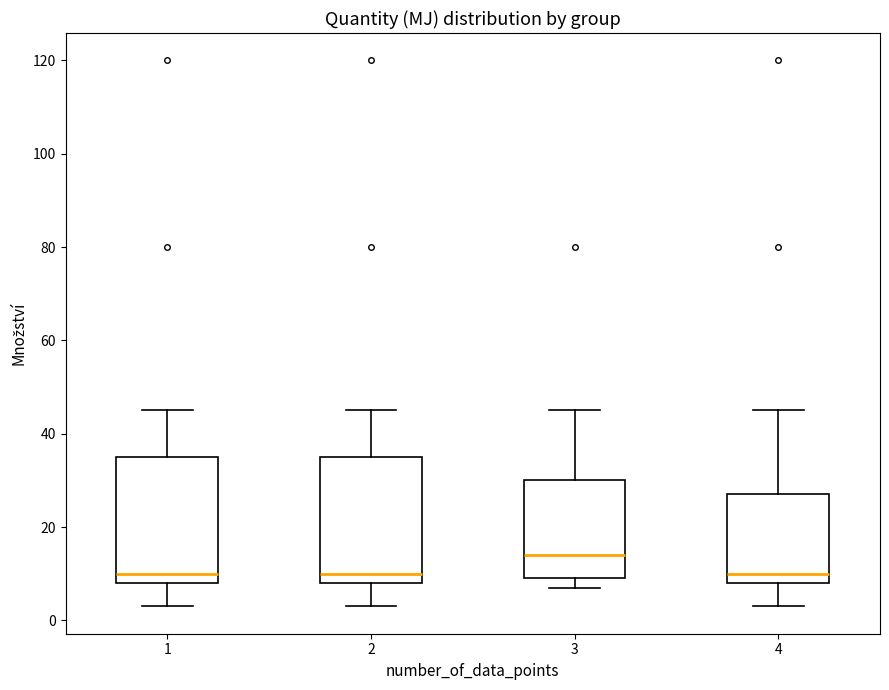

Where is the upper edge of the box at x = 2 on the y-axis? The values are not printed on the chart, so give them approximately, as read against the axis.

36